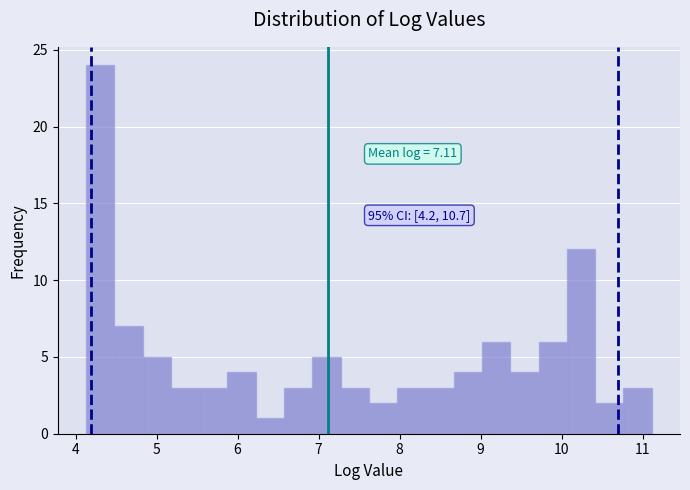

Read against the x-axis, roughly where is the centre of the tallest bar?

4.3